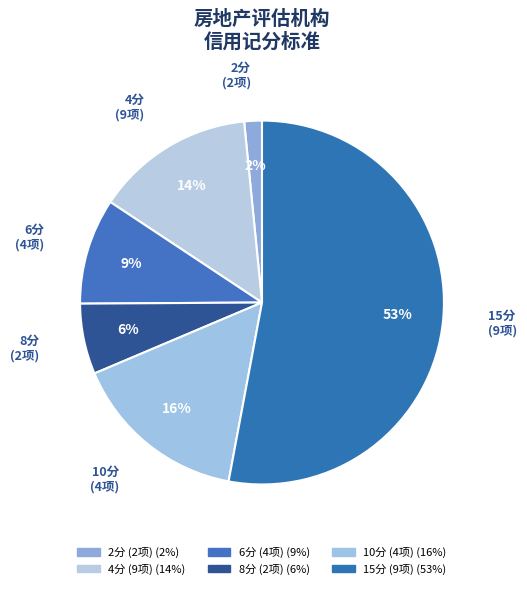

Count the number of slices in the pie.

6